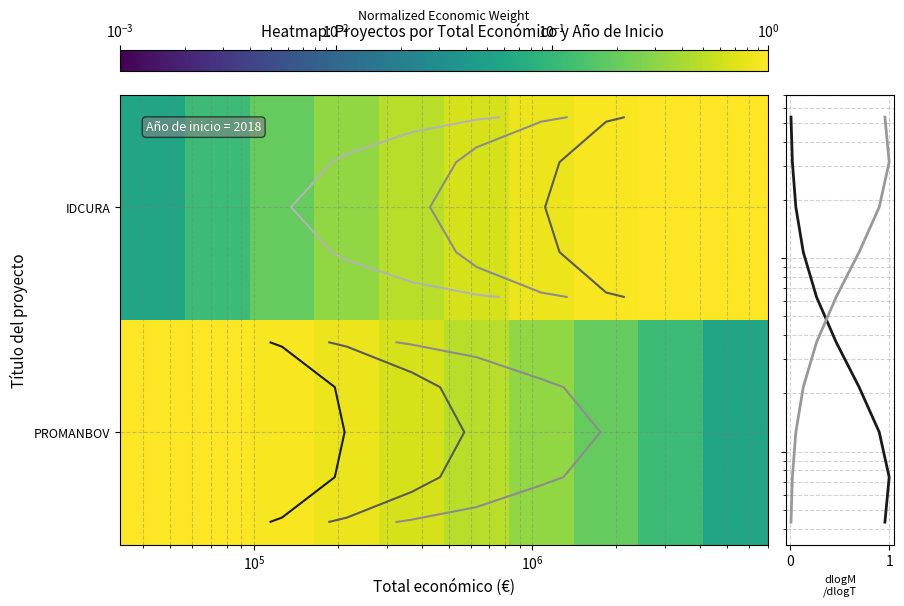

What is the maximum value shown in the chart?

5367258.0